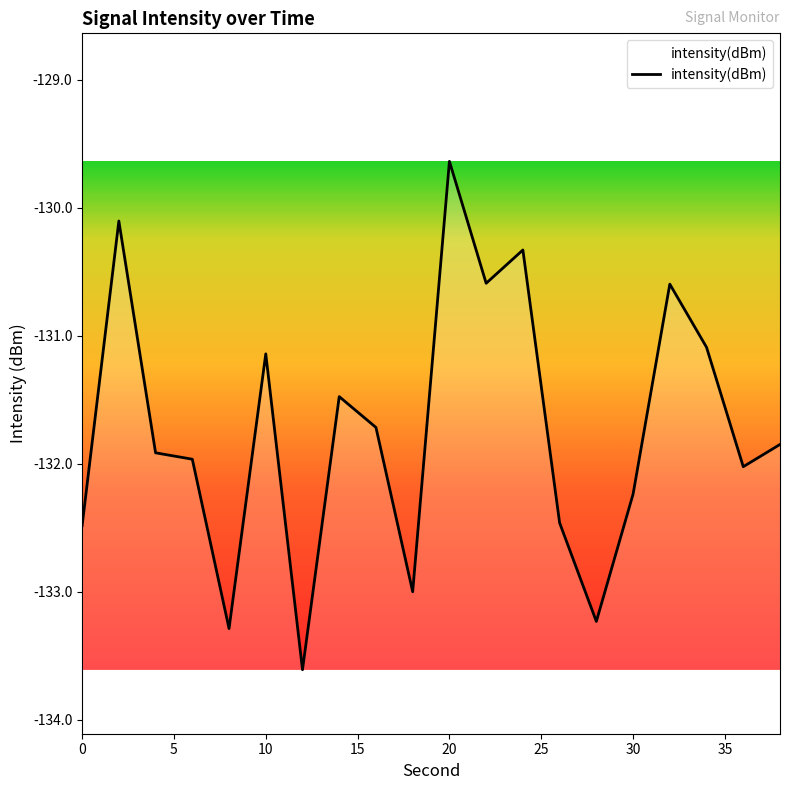

What is the maximum value shown in the chart?

-129.6